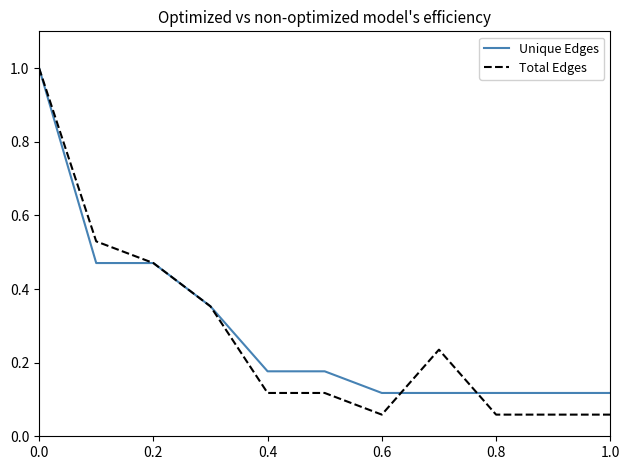

True or false: Unique Edges and Total Edges intersect in this chart.

True